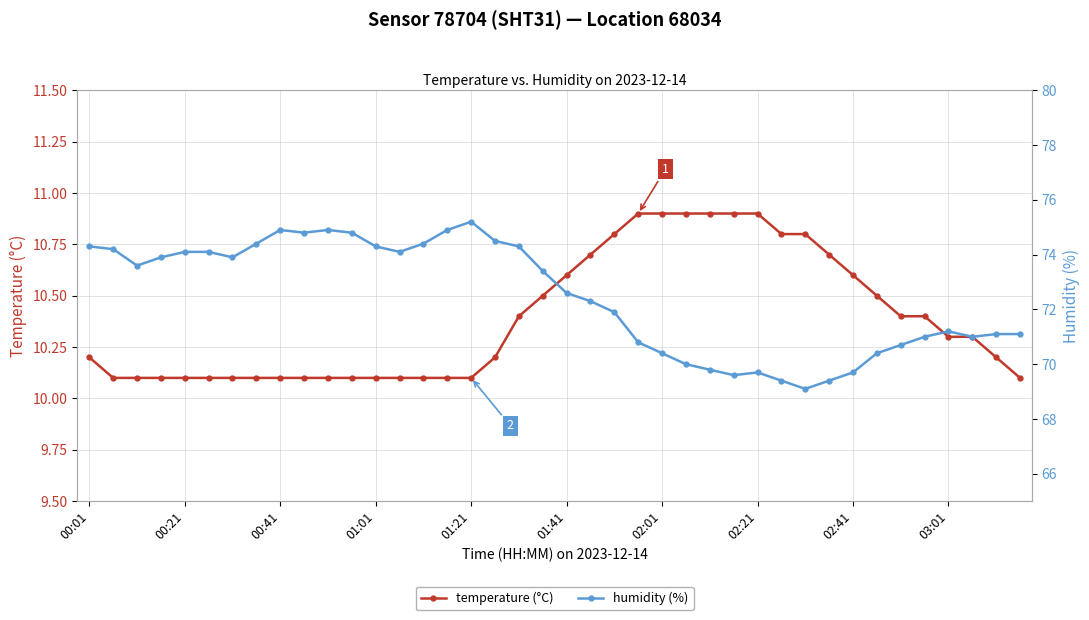

True or false: temperature (°C) and humidity (%) intersect in this chart.

False